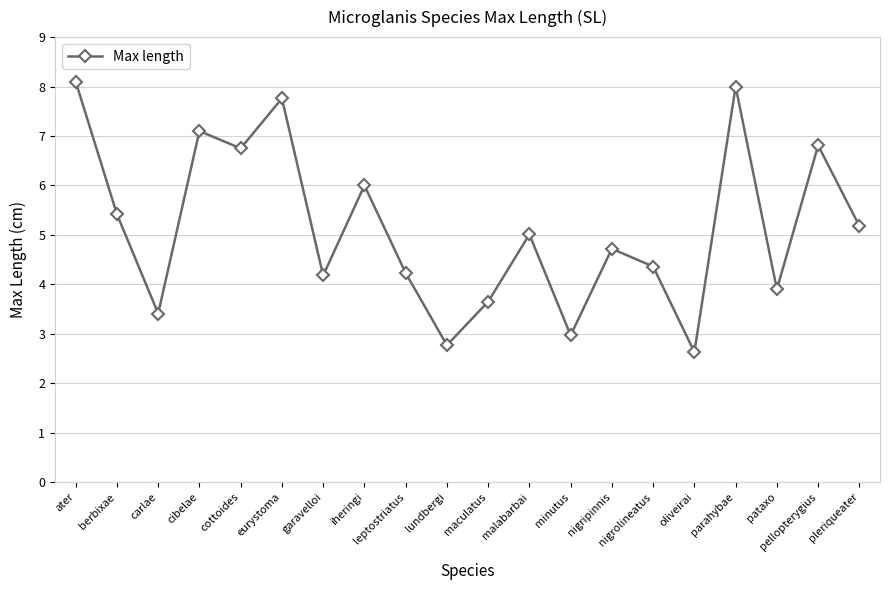

Which has a higher value, oliveirai or leptostriatus?

leptostriatus